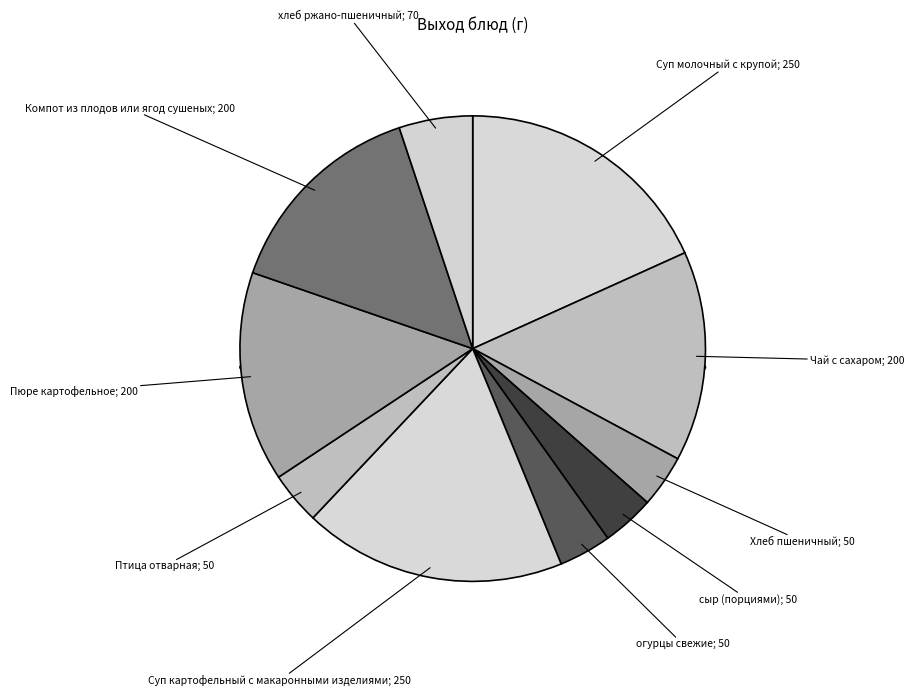

Which category has the biggest portion of the pie?

Суп молочный с крупой